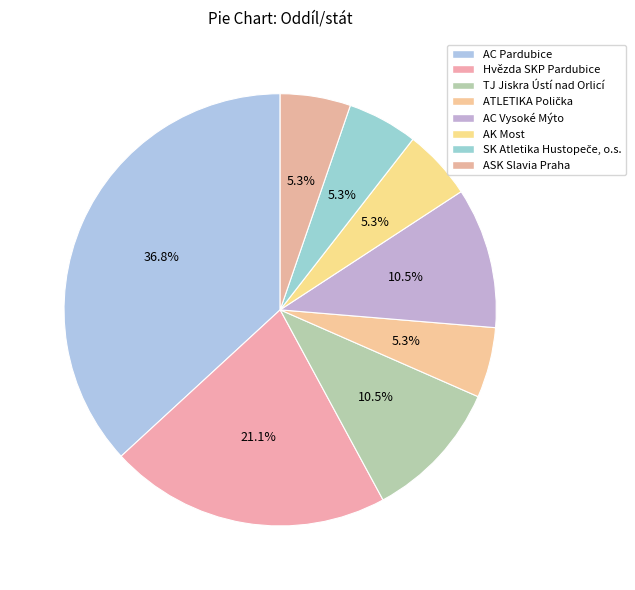

What is the change in value from TJ Jiskra Ústí nad Orlicí to AK Most?

-1